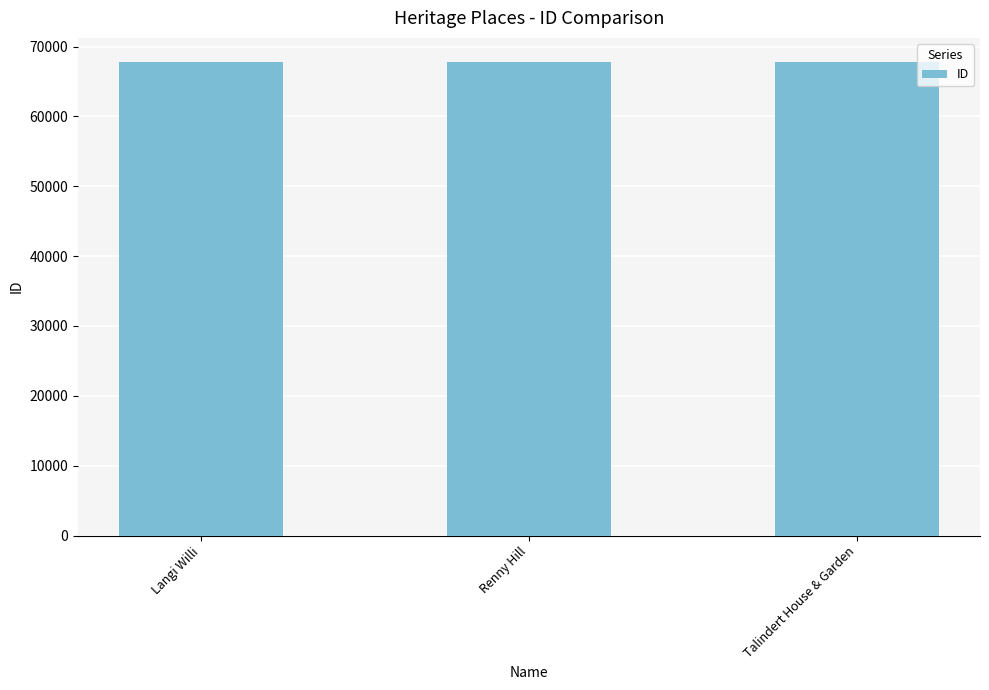

What is the label of the 3rd bar from the left?

Talindert House & Garden